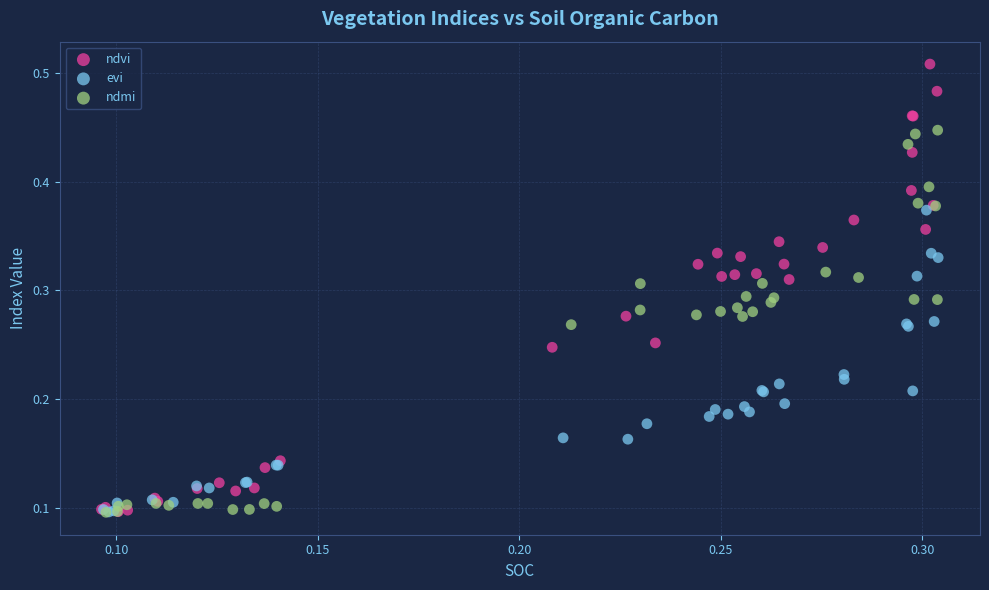

Which series has the widest spread of Y values?

ndvi